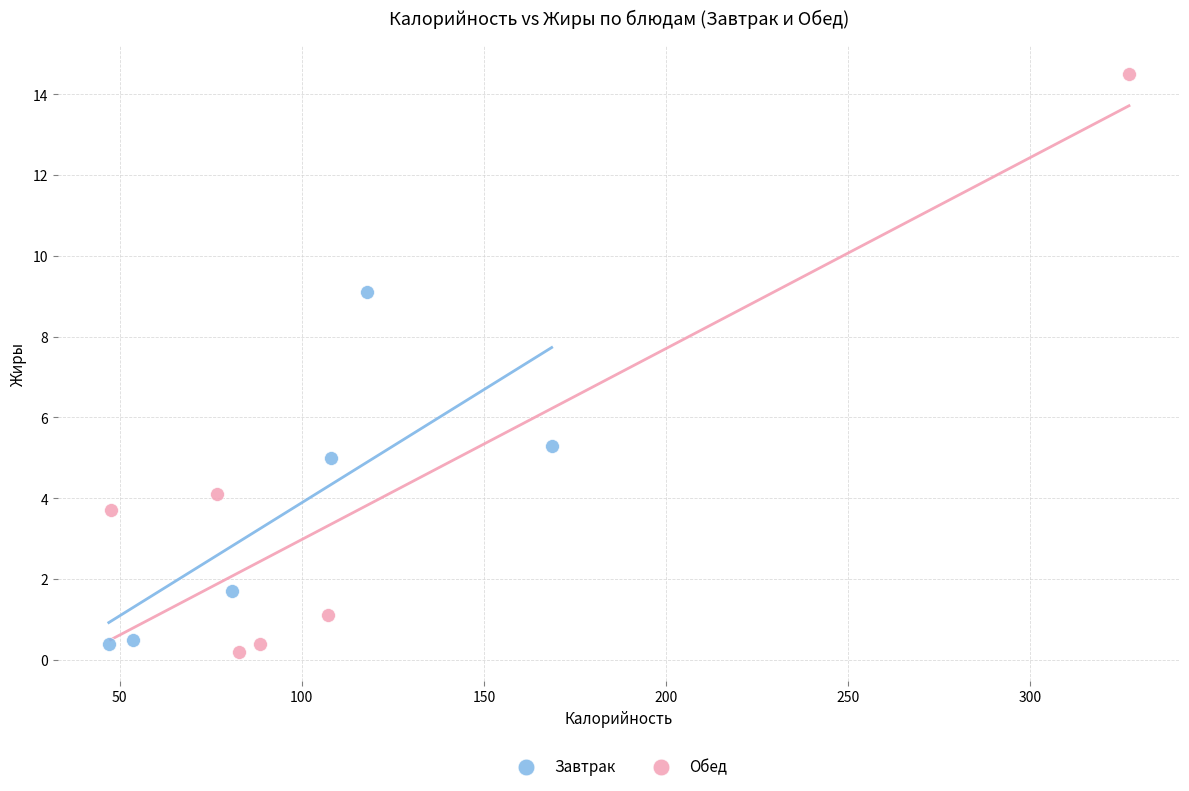

Which series reaches the maximum Y coordinate?

Обед